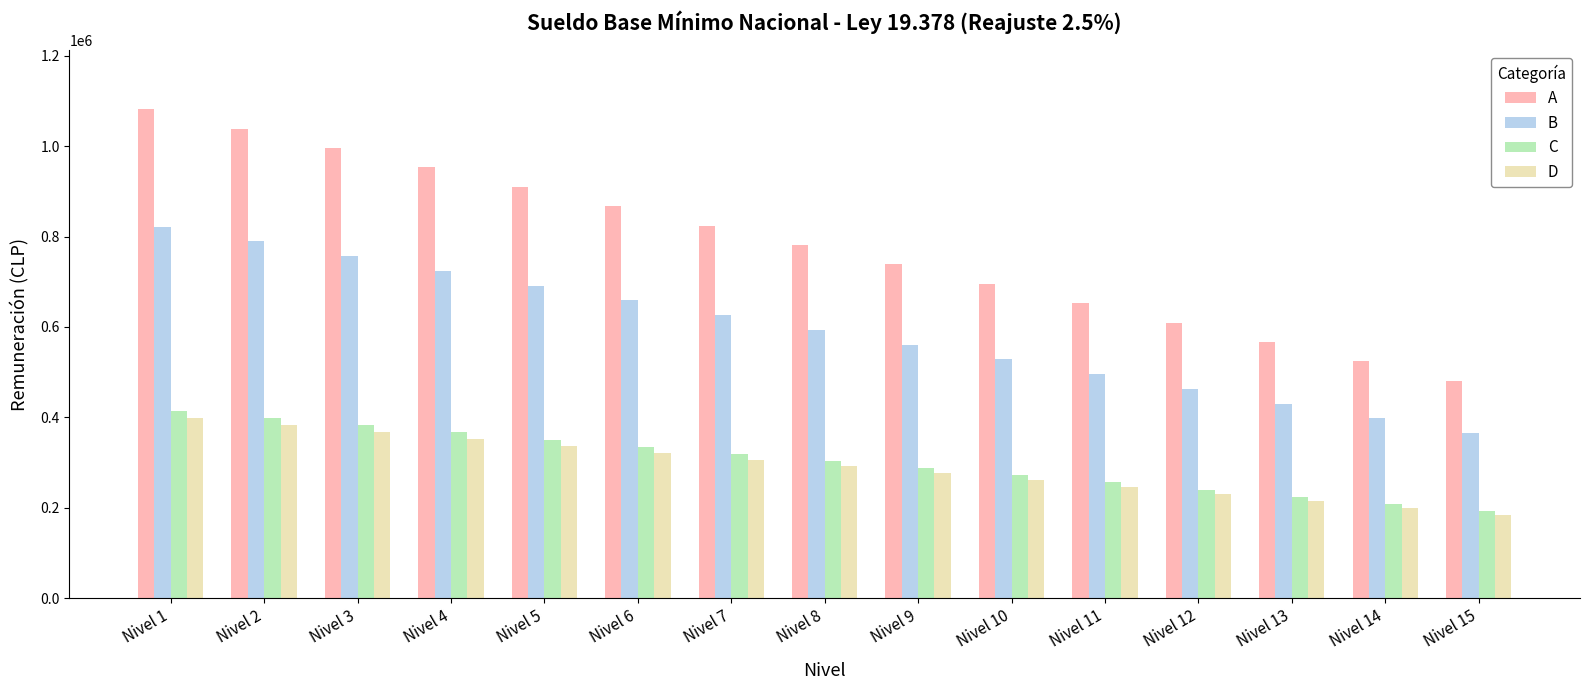

Which series has the widest spread of values?

A